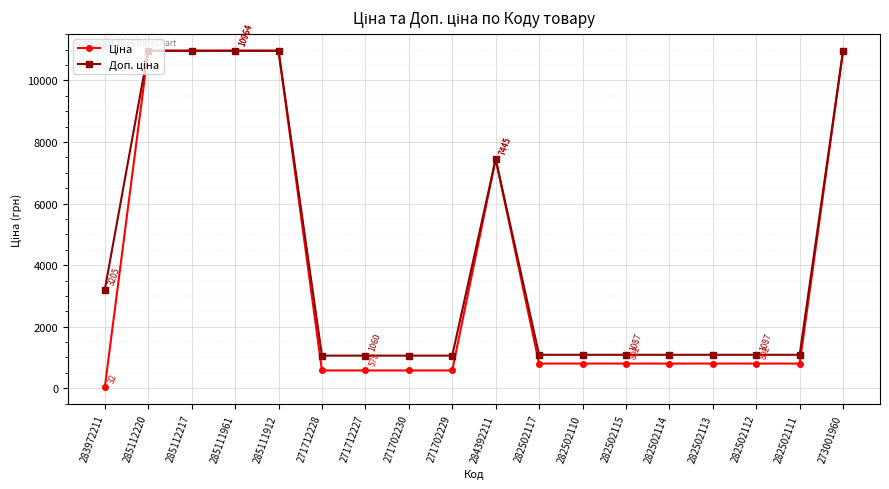

Is this an area chart (filled region under the line)?

No